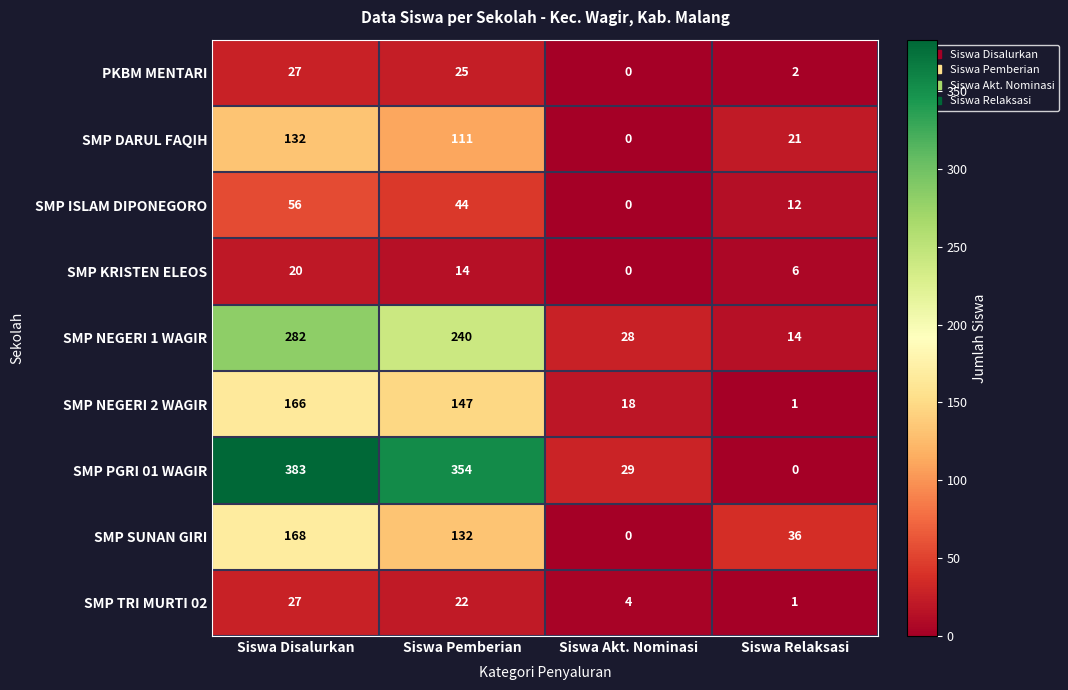

Rank the categories by SMP DARUL FAQIH value from highest to lowest.

Siswa Disalurkan, Siswa Pemberian, Siswa Relaksasi, Siswa Akt. Nominasi